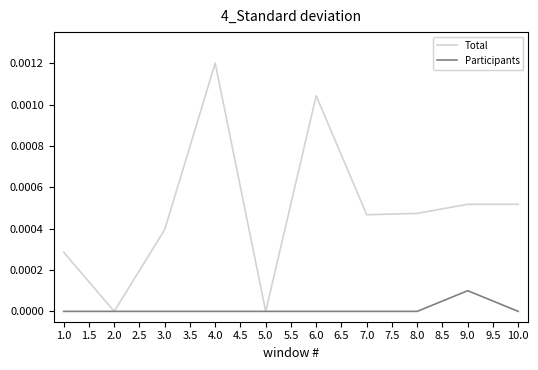

At which label does Participants reach its peak?

9.0